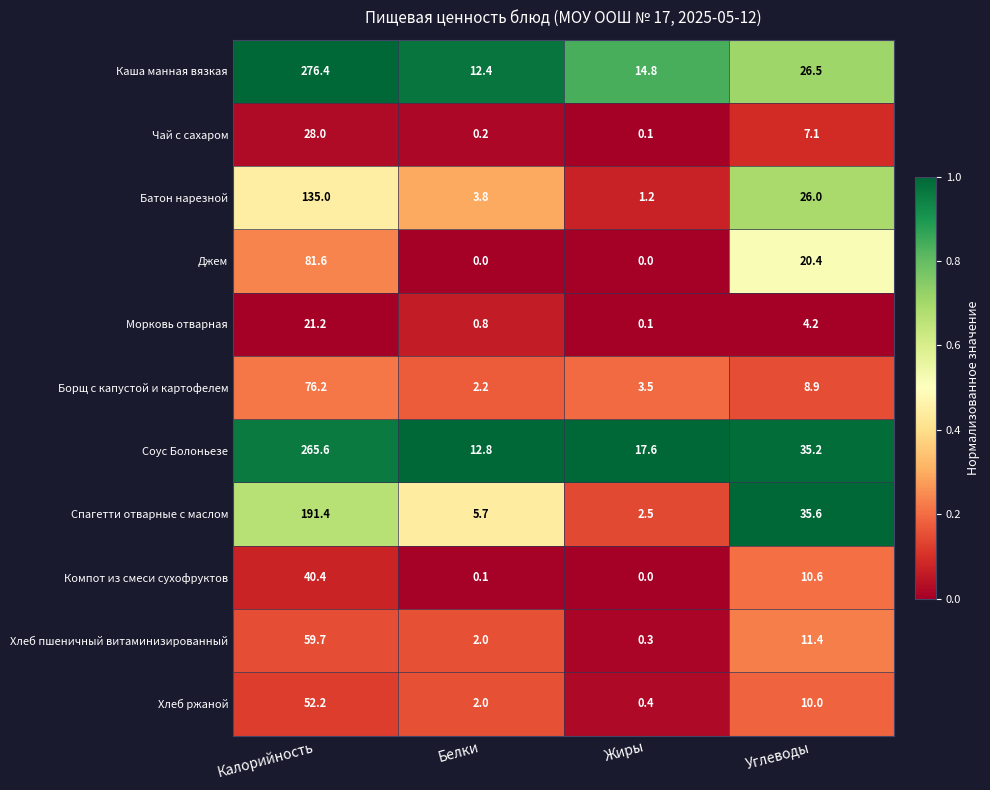

Between Калорийность and Жиры, which series saw the biggest shift?

Каша манная вязкая